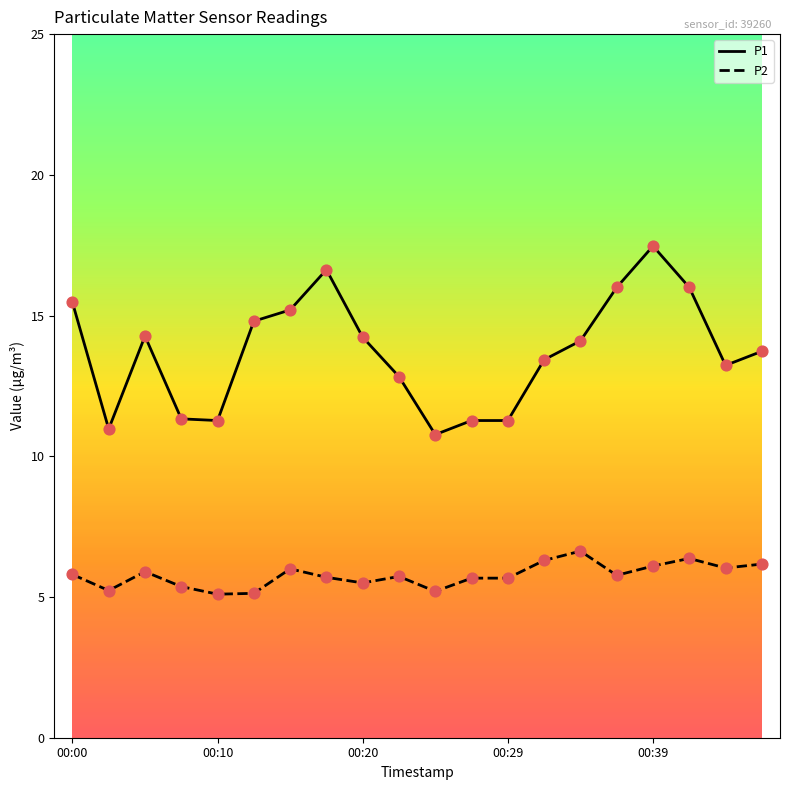

Which series has the largest range (max minus min)?

P1